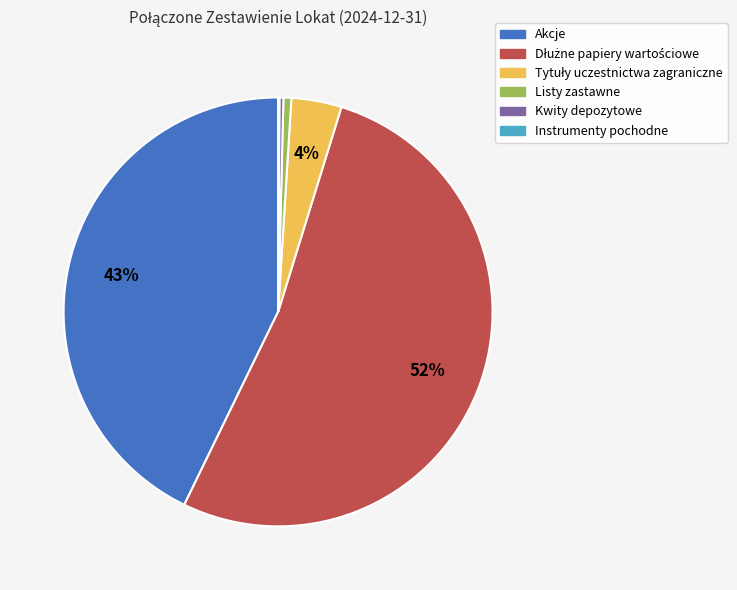

Is there a majority slice in this chart?

Yes